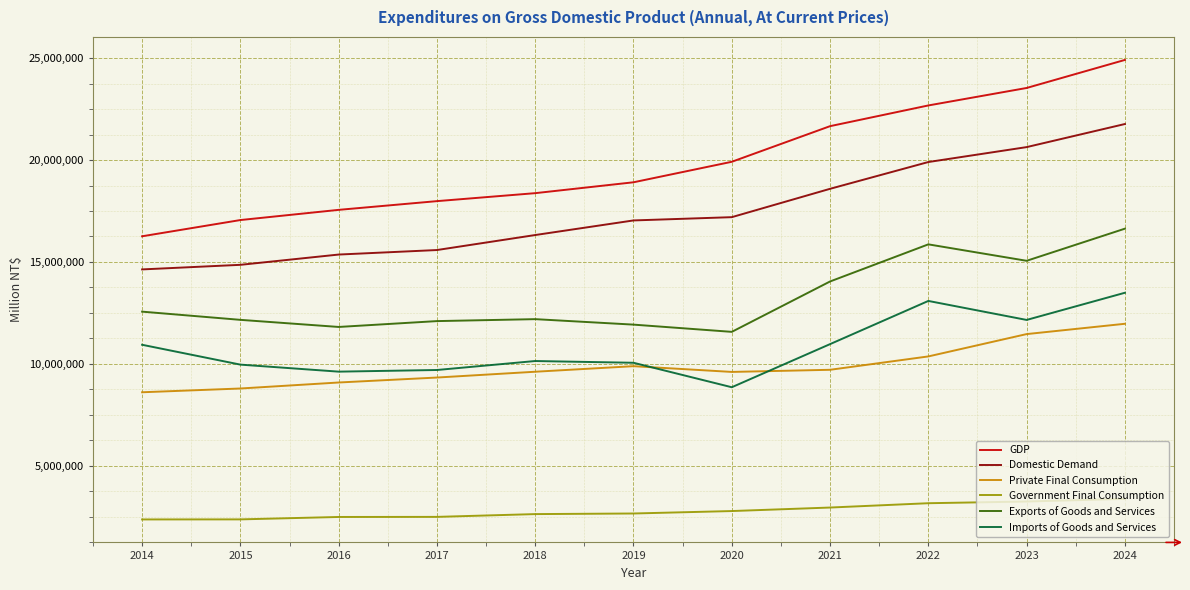

What is the lowest value of the Exports of Goods and Services series?

11567527